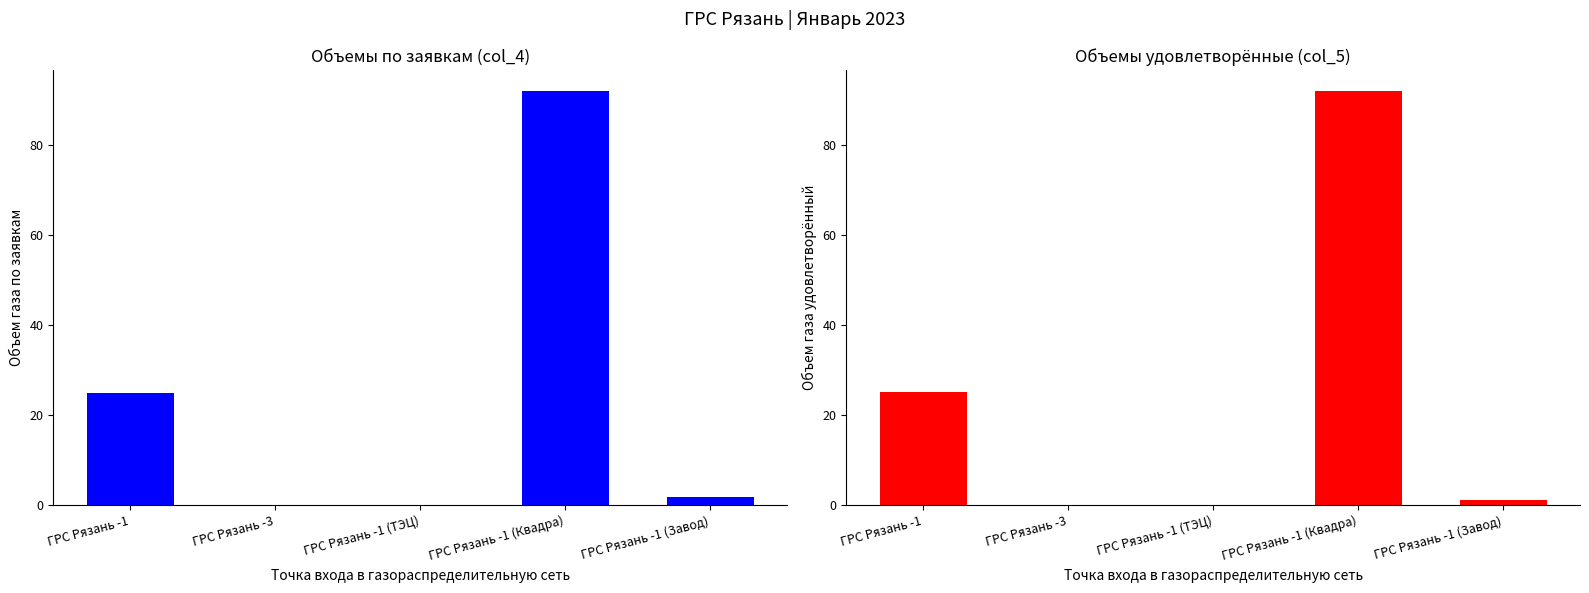

At which label does Объемы по заявкам (col_4) reach its minimum?

ГРС Рязань -3